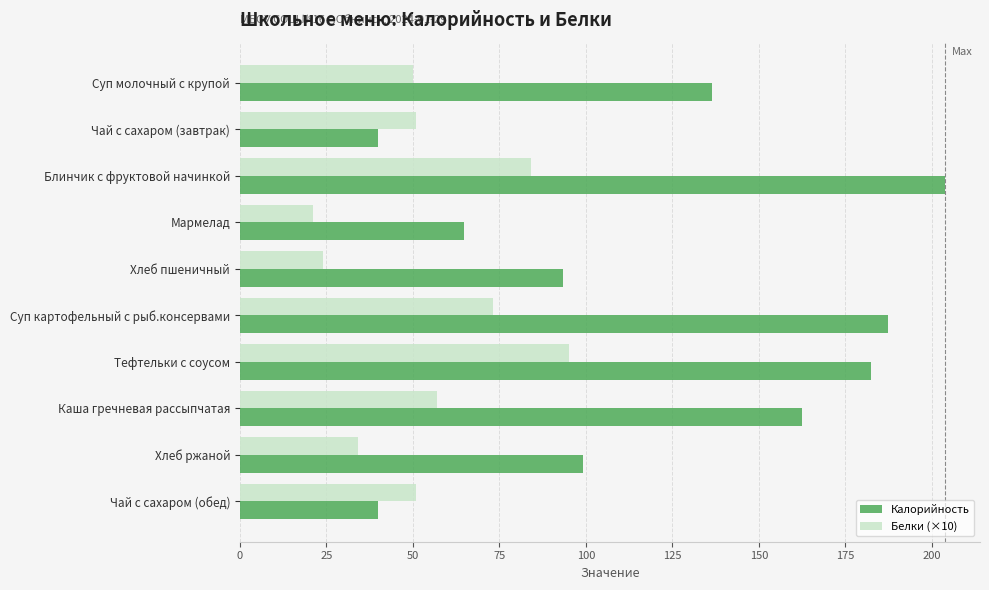

How many data points does each series have?

10